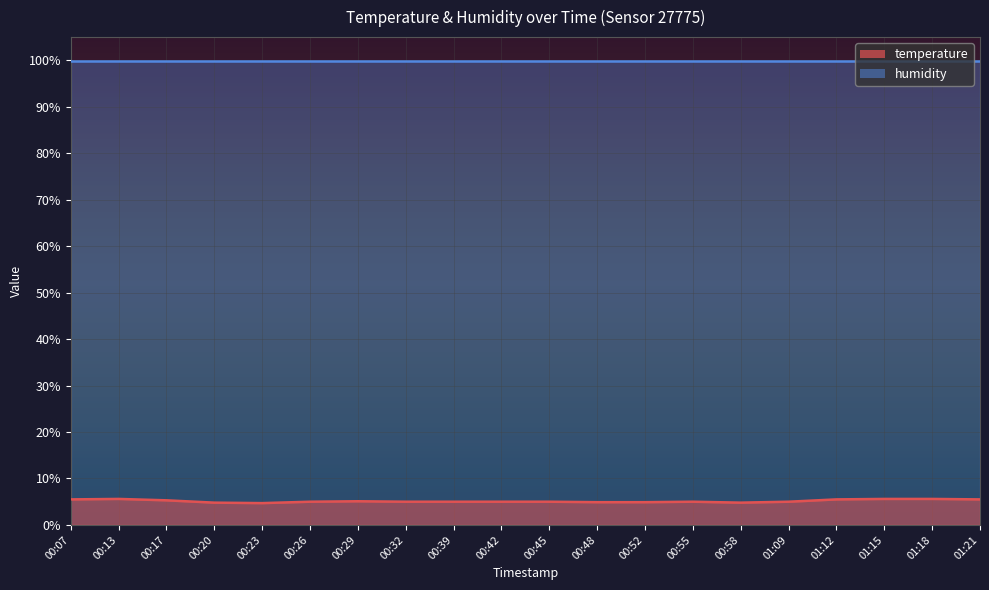

List the labels in order of value, smallest first.

00:23, 00:20, 00:58, 00:48, 00:52, 00:26, 00:32, 00:39, 00:42, 00:45, 00:55, 01:09, 00:29, 00:17, 00:07, 01:12, 01:21, 00:13, 01:15, 01:18